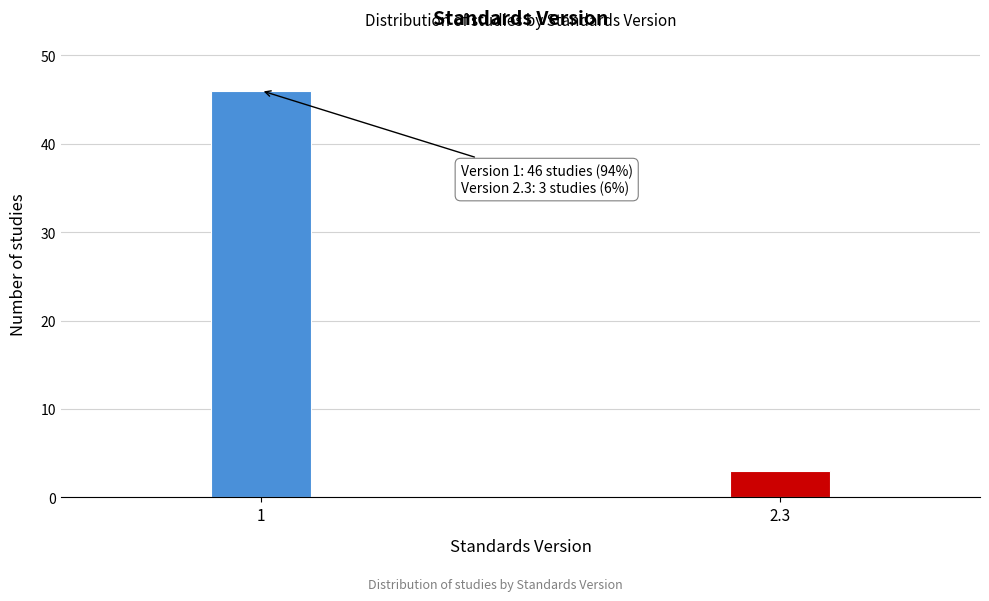

Reading left to right, transcribe all the data shown in this chart.

46	3